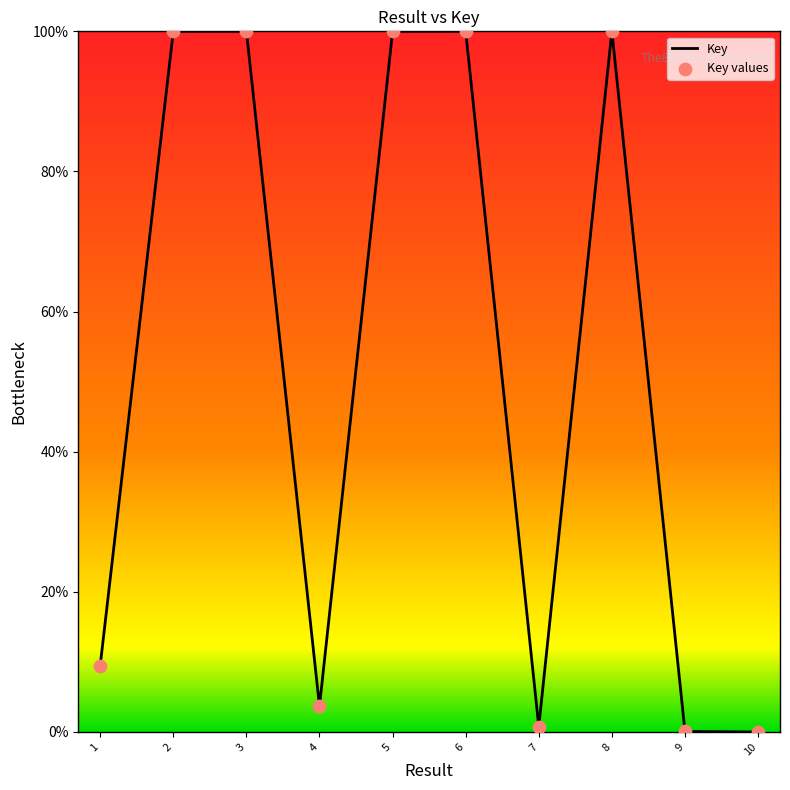

What is the change in value from 5 to 10?

-100.0